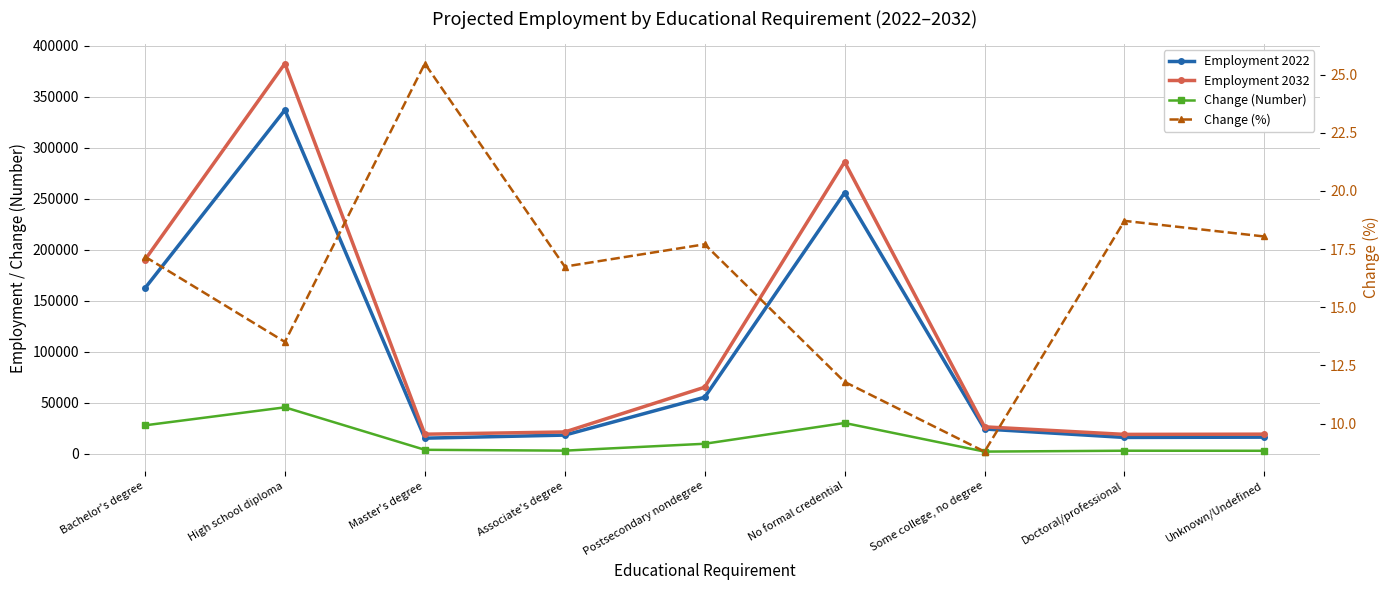

What is the maximum value shown in the chart?

382729.0